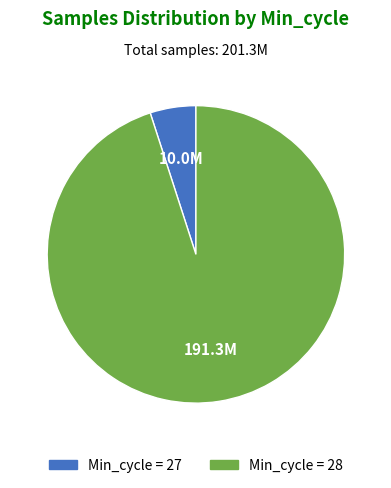

Is there any slice that represents more than half of the pie?

Yes